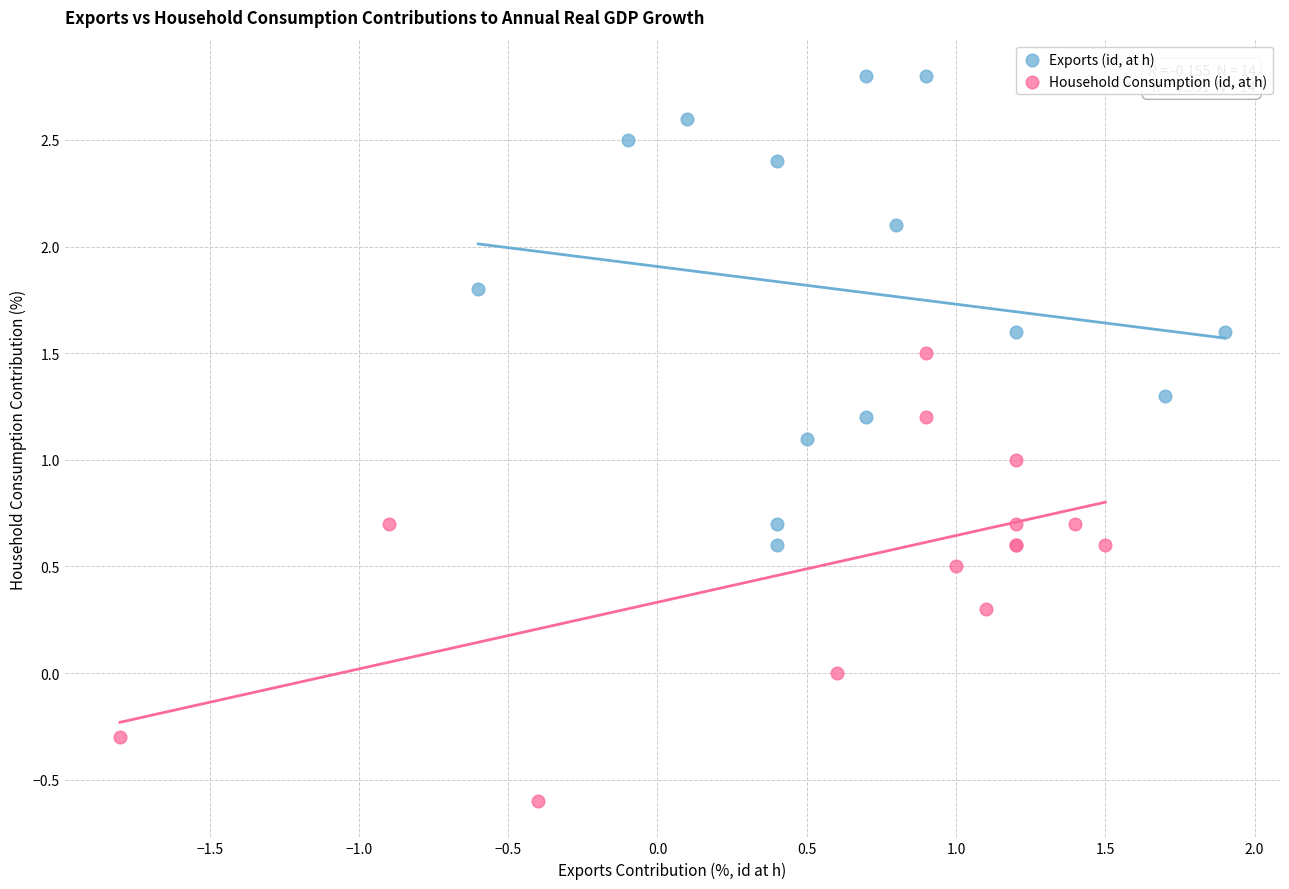

Which series has the widest spread of Y values?

Exports (id, at h)